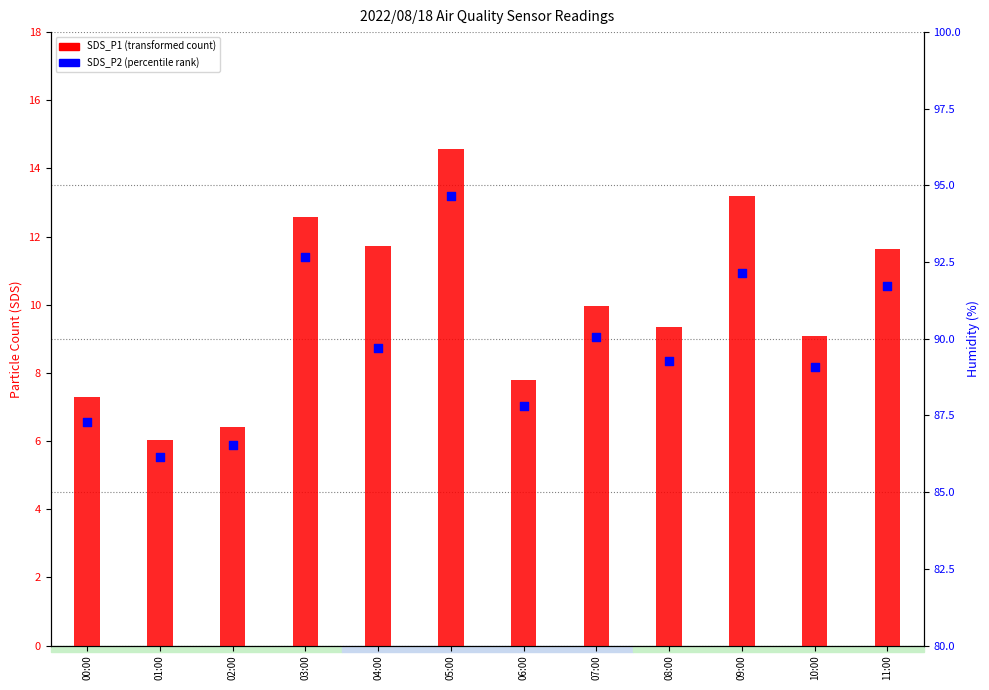

What is the ratio of the value at 09:00 to the value at 01:00?

2.2